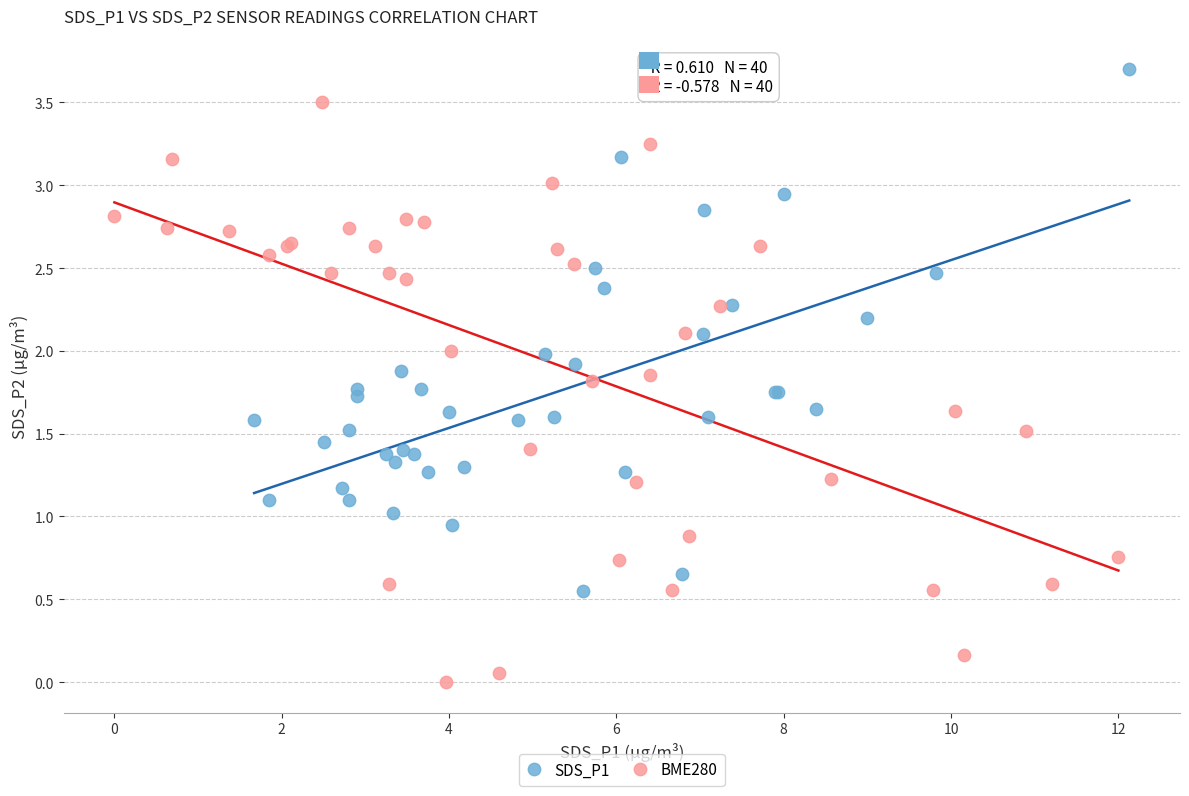

Which series has the widest spread of Y values?

BME280